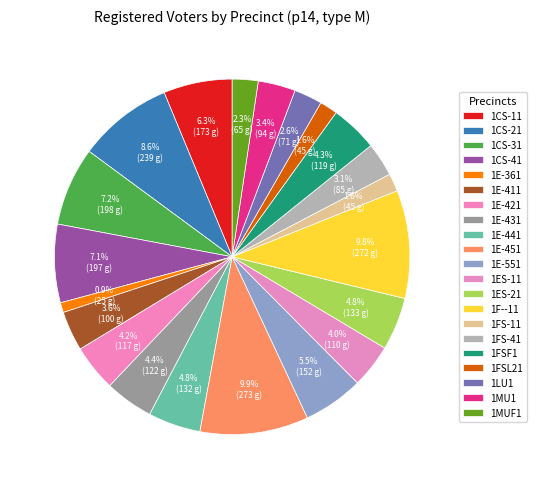

To the nearest percent, what percentage of the pie is 1E-441?

5%